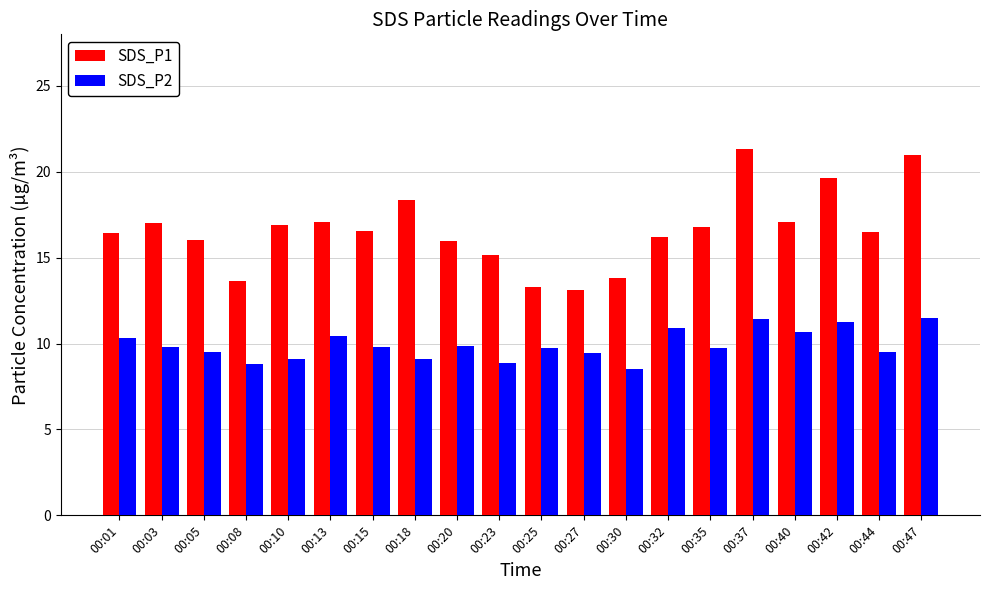

What is the maximum value shown in the chart?

21.4